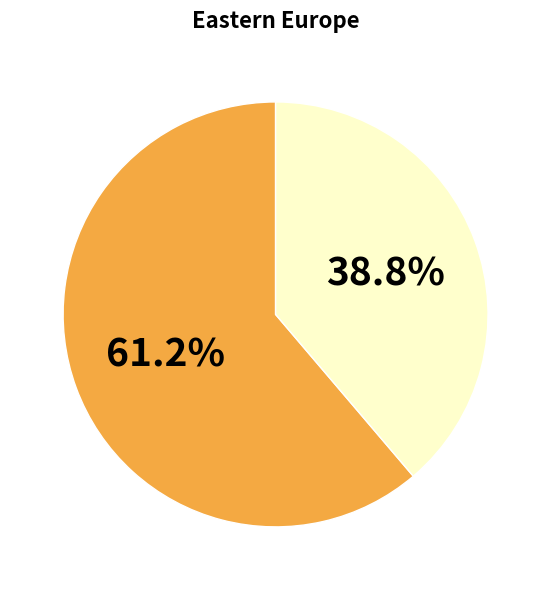

Count the number of slices in the pie.

2